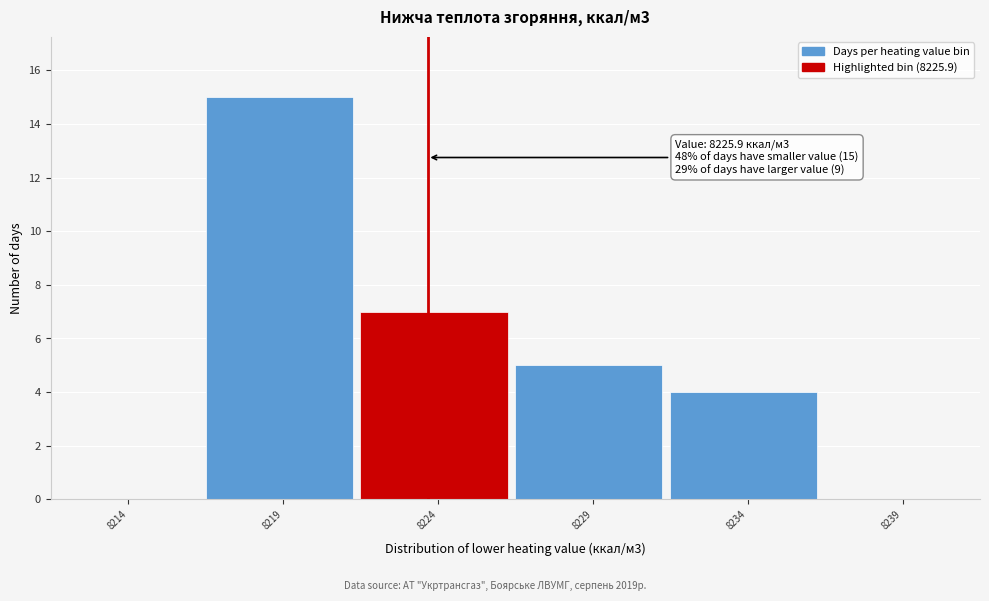

Reading left to right, extract all data points from this chart.

8214=0	8219=15	8224=7	8229=5	8234=4	8239=0